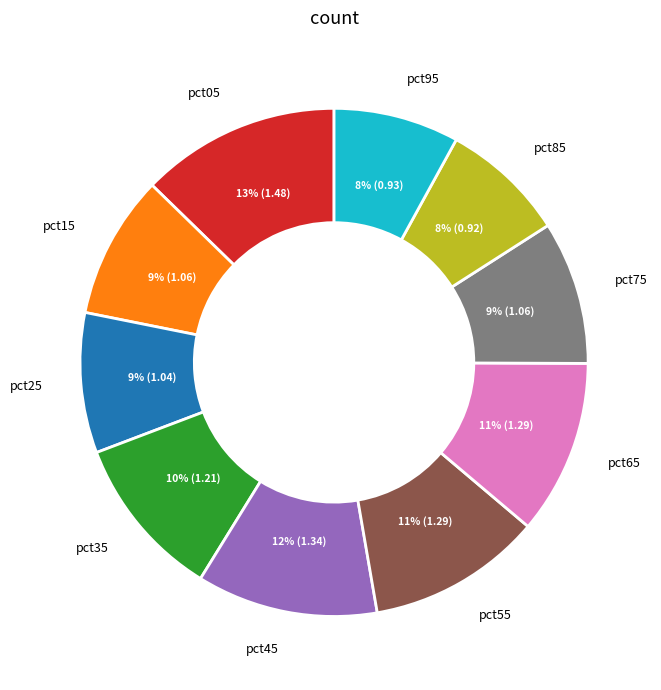

True or false: pct45 accounts for 1% of the total.

False